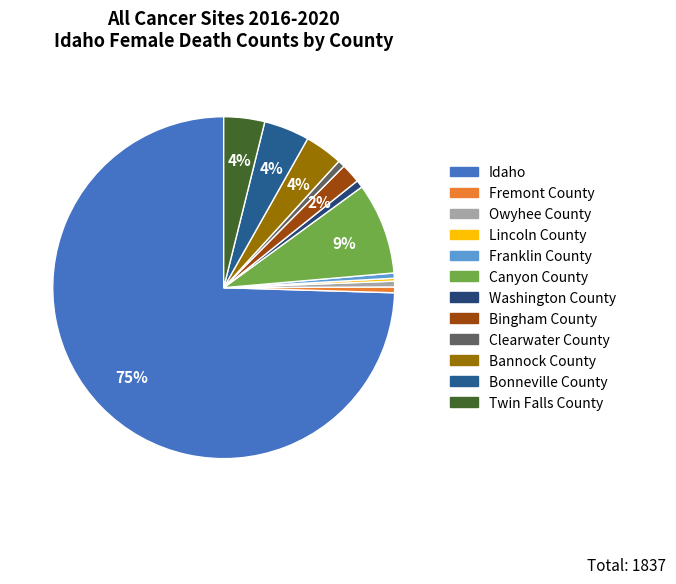

Combined, what portion of the pie is Franklin County and Idaho?

75.0%